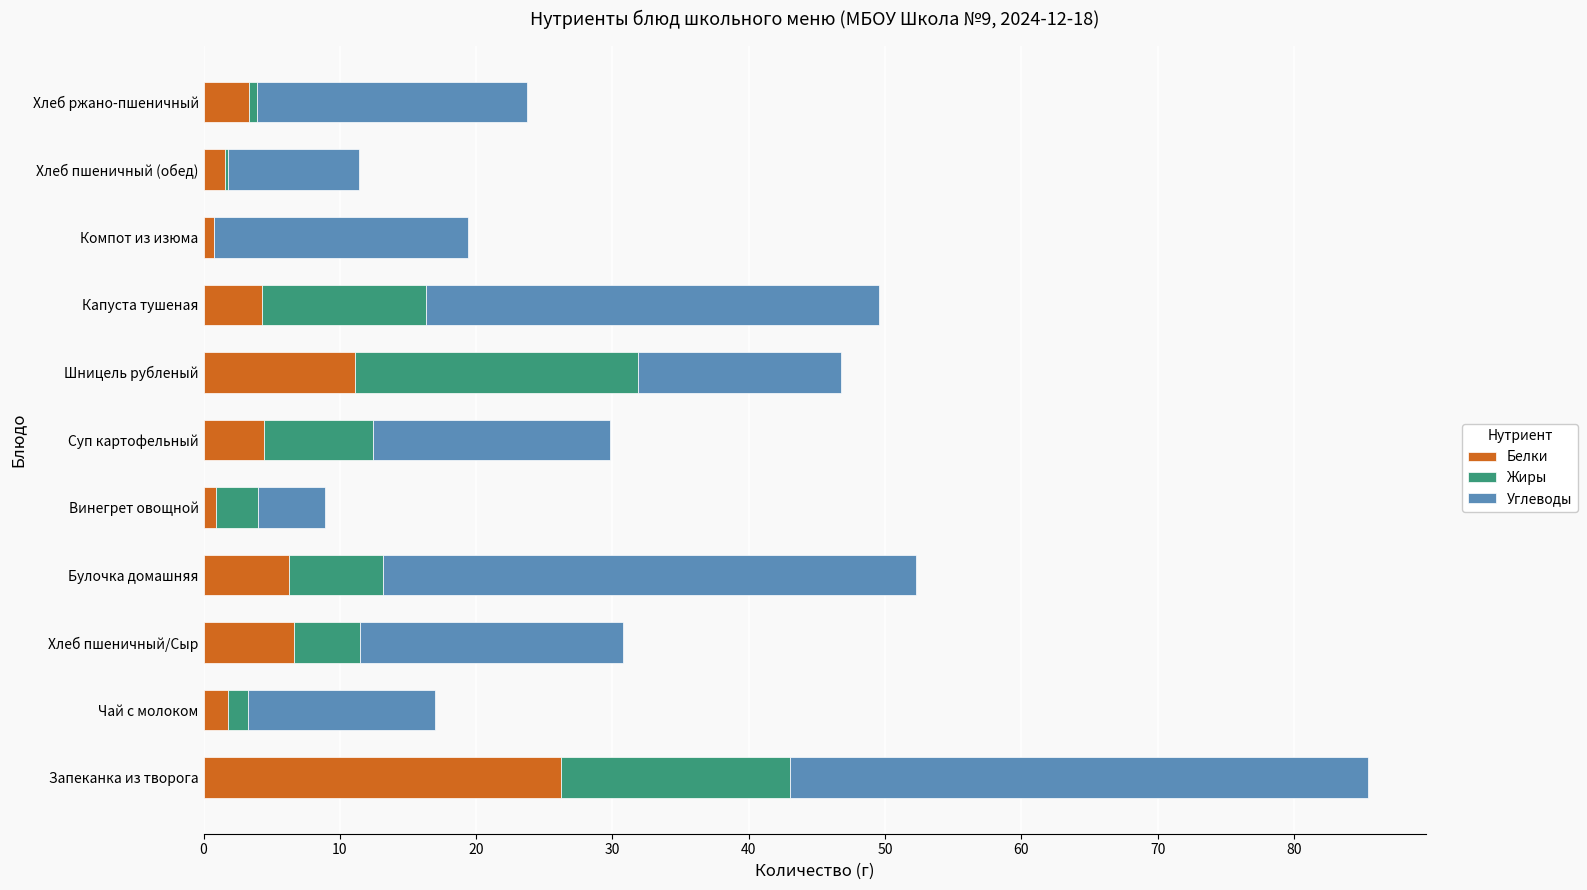

Count the number of categories in the chart.

11